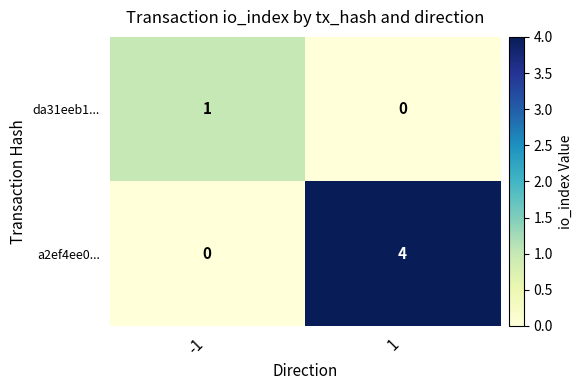

What is the difference between the a2ef4ee0... values at -1 and 1?

4